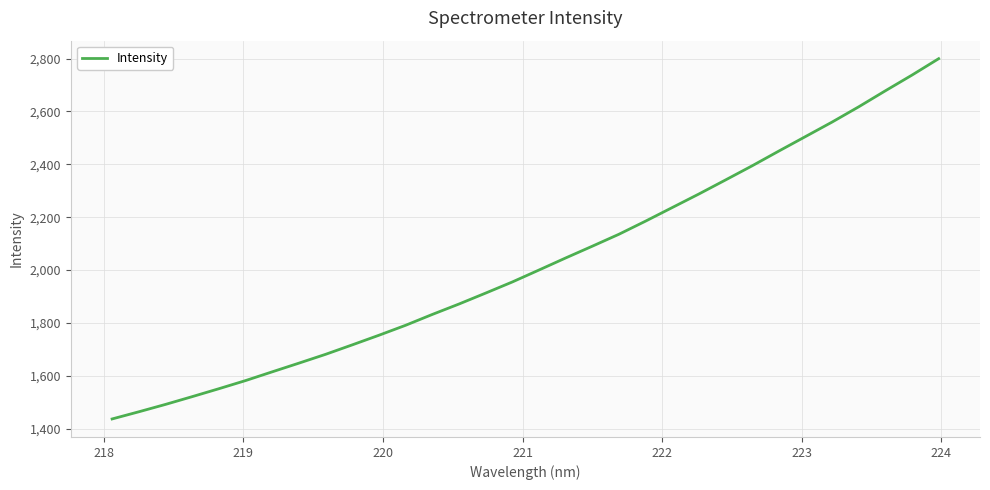

What is the maximum value shown in the chart?

2799.6